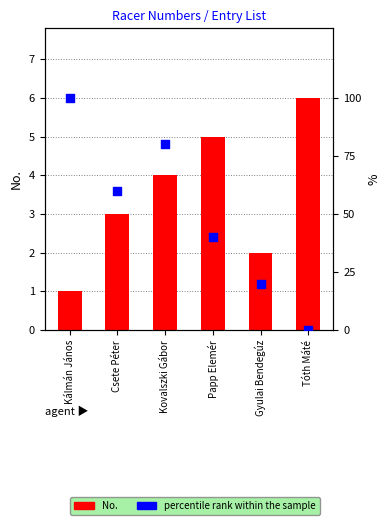

Which series has the largest total across all categories?

percentile rank within the sample